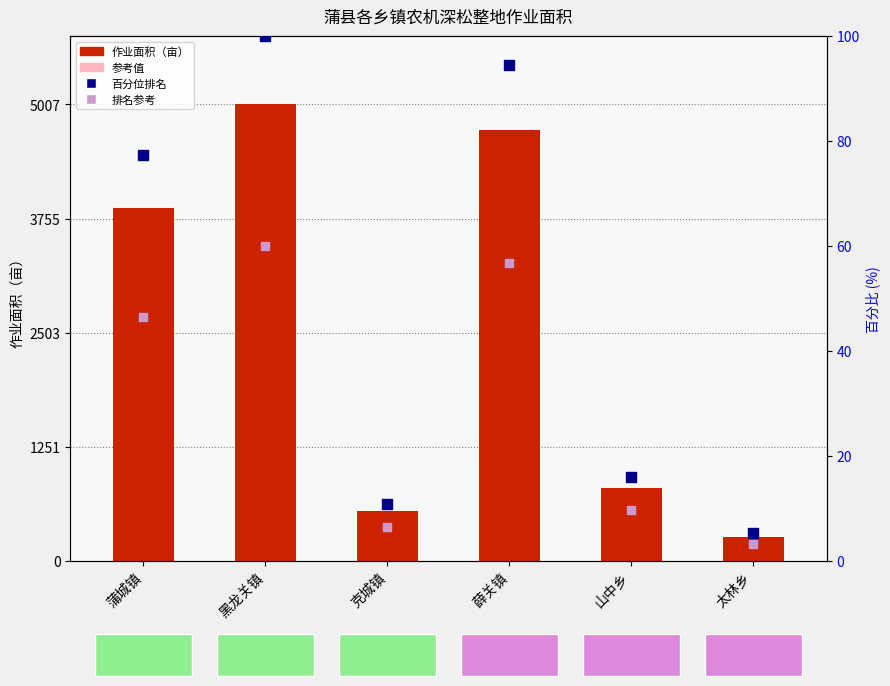

At how many categories does at least one series exceed 2052?

3